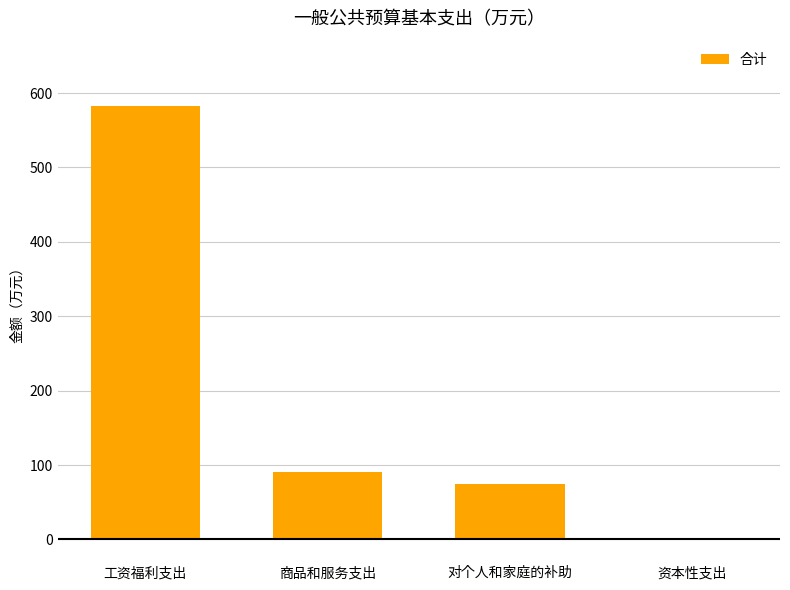

At which label does the data first exceed 90?

工资福利支出